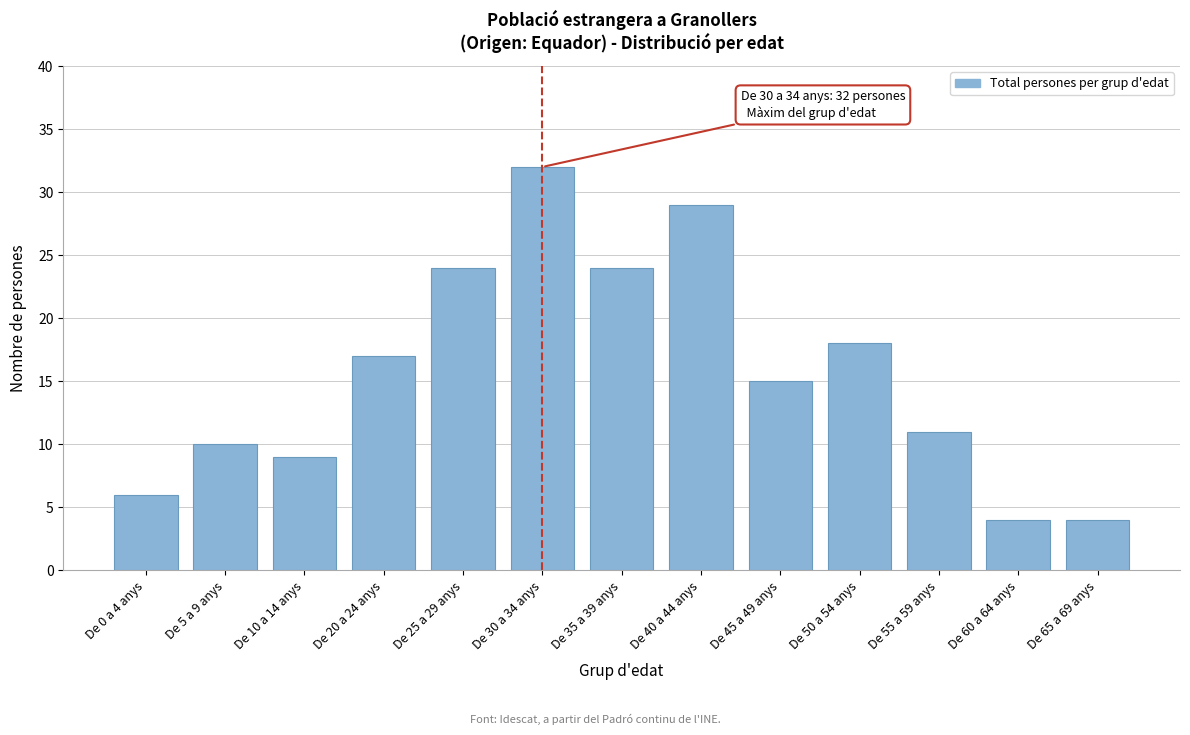

Reading right to left, transcribe all the data shown in this chart.

4	4	11	18	15	29	24	32	24	17	9	10	6